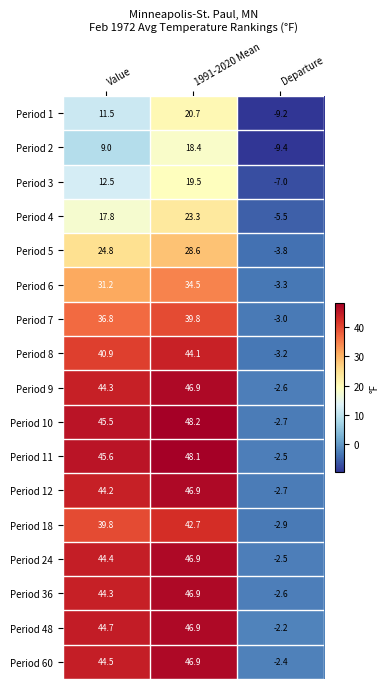

How many distinct data groups are displayed?

17